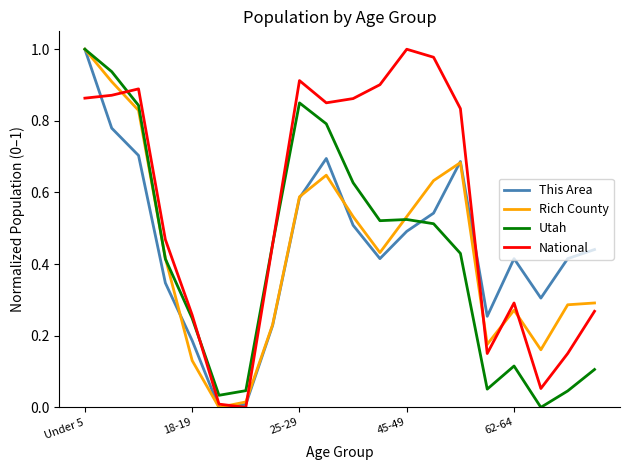

Is this an area chart (filled region under the line)?

No